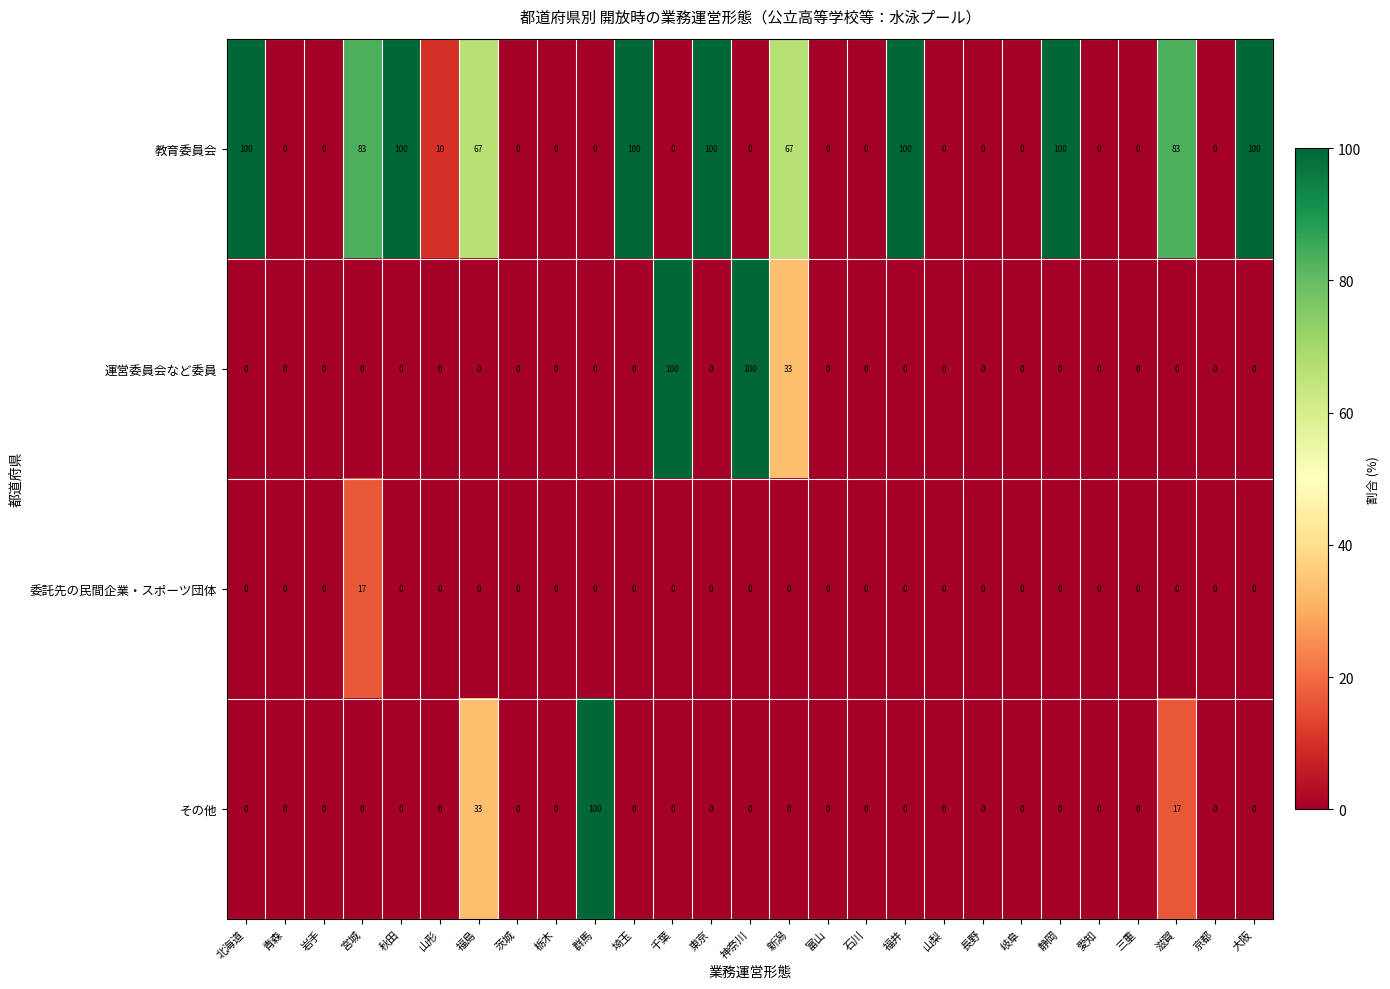

Is it true that その他 equals 0 at 岩手?

True